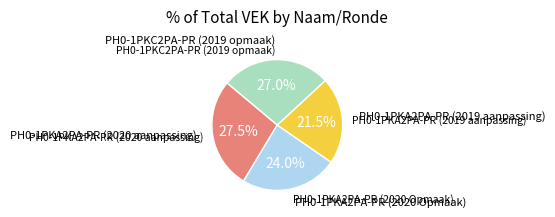

Does any single category account for the majority?

No